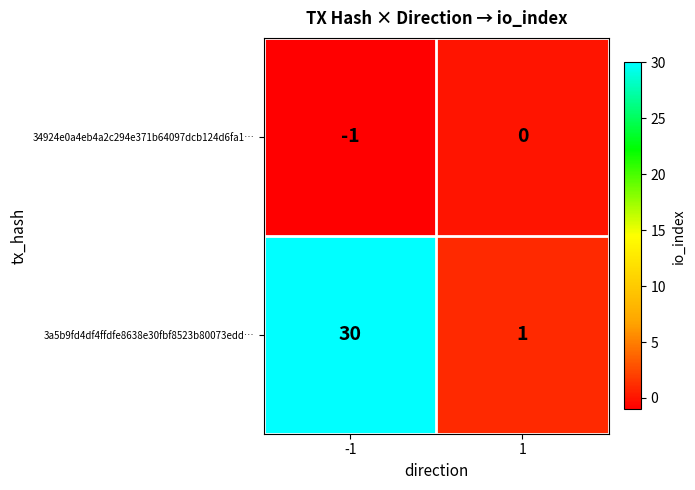

List the series in order of their overall mean, lowest first.

34924e0a4eb4a2c294e371b64097dcb124d6fa1…, 3a5b9fd4df4ffdfe8638e30fbf8523b80073edd…